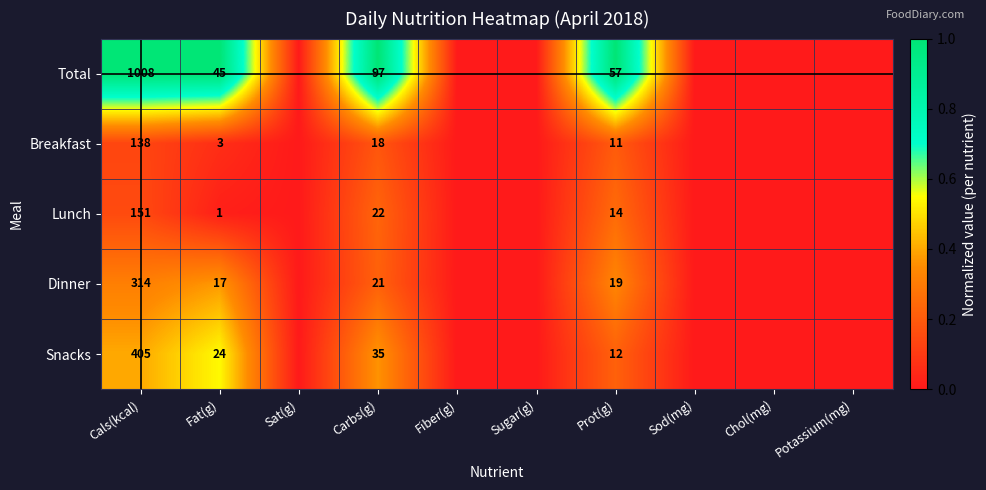

Is it true that Snacks equals 5 at Fat(g)?

False